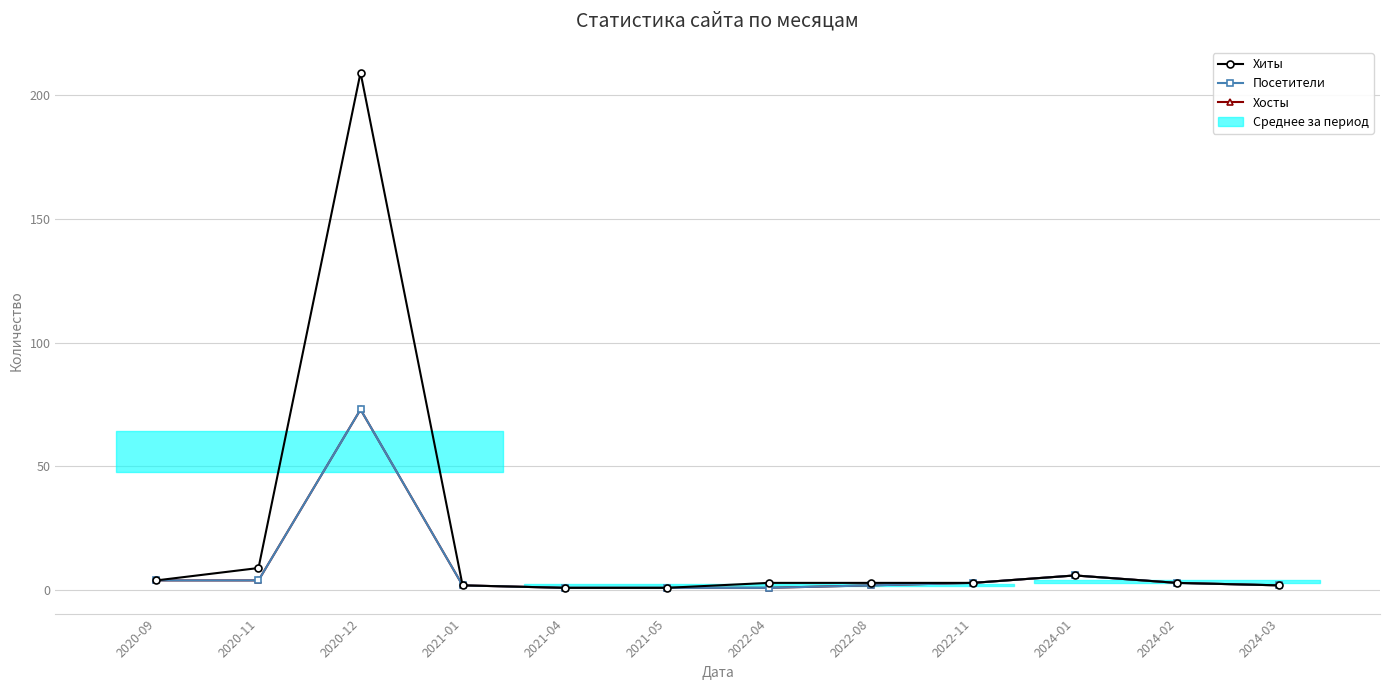

At which category does Хиты reach its first local peak?

2020-12